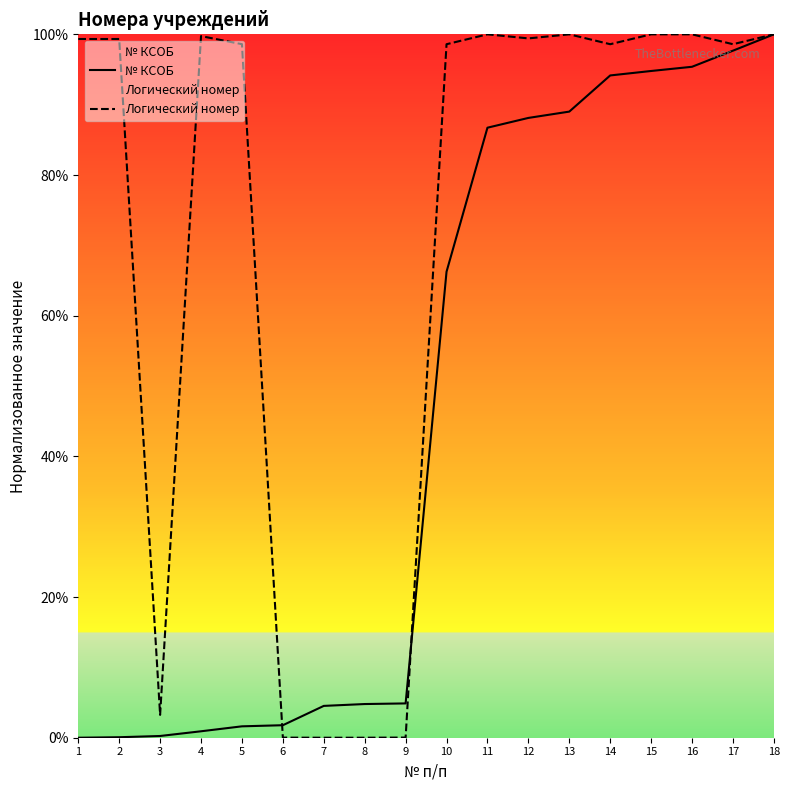

At 2, list the series in order from smallest to largest.

№ КСОБ, Логический номер